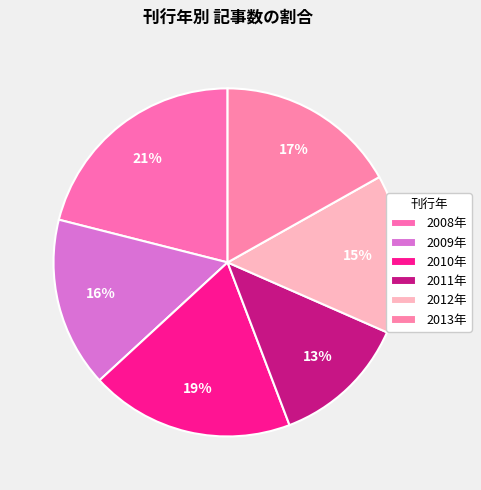

Is there any slice that represents more than half of the pie?

No